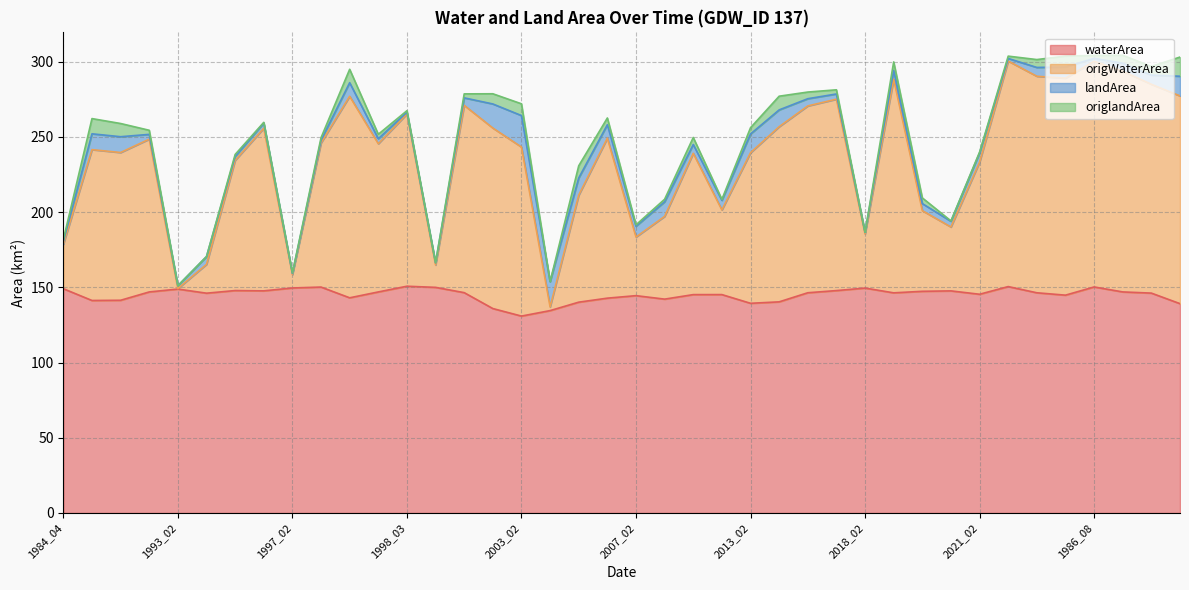

Which series changed the most between 2012_02 and 1985_08?

origWaterArea